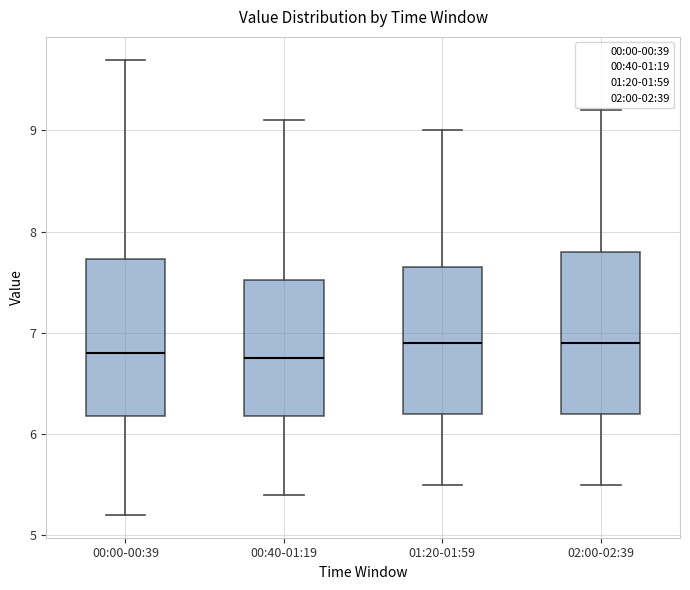

Reading left to right, read every box against the y-axis: the position of its median line, the range the box covers, and the ends of its whiskers. The values are not printed on the chart, so give them approximately, as read against the axis.

00:00-00:39: median 6.8, box 6.2 to 7.7, whiskers 5.2 to 9.7
00:40-01:19: median 6.8, box 6.2 to 7.5, whiskers 5.4 to 9.1
01:20-01:59: median 6.9, box 6.2 to 7.7, whiskers 5.5 to 9.0
02:00-02:39: median 6.9, box 6.2 to 7.8, whiskers 5.5 to 9.2